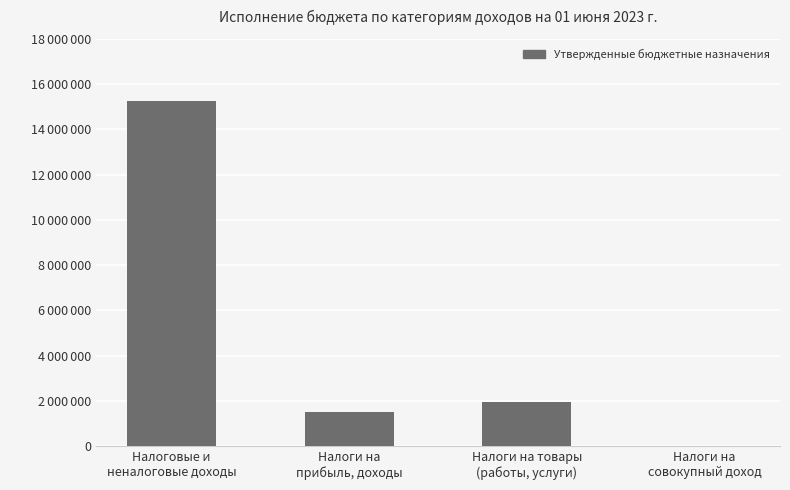

Reading left to right, transcribe all the data shown in this chart.

15265163.2	1496410.0	1950941.2	26312.0